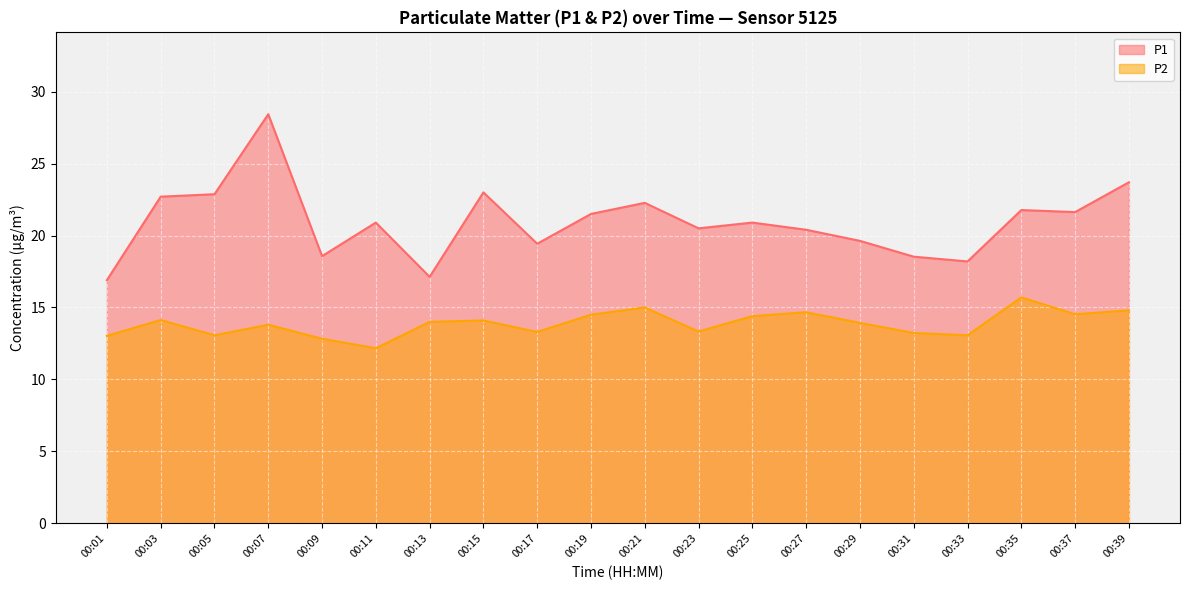

True or false: P2 and P1 intersect in this chart.

False